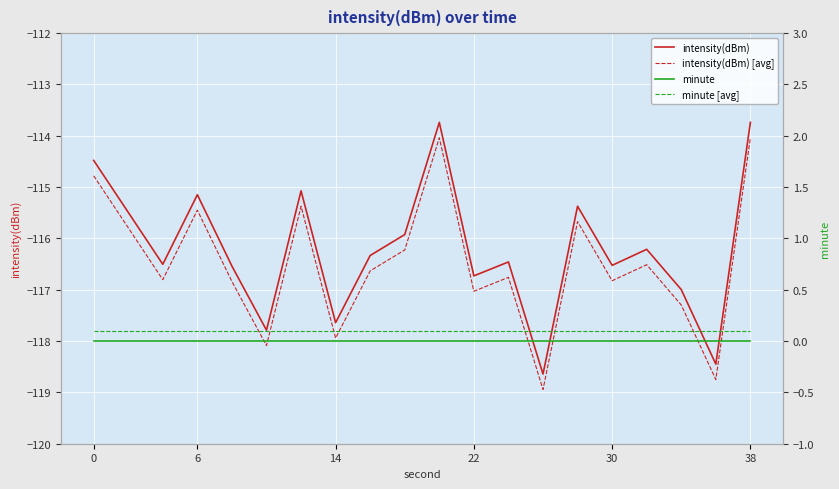

Is this an area chart (filled region under the line)?

No